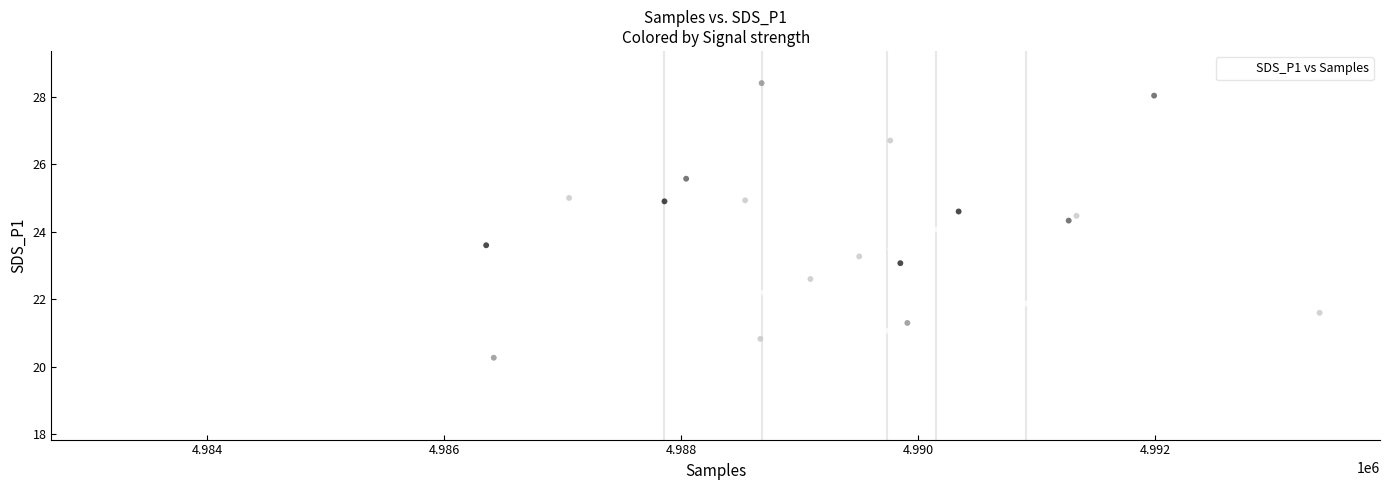

What is the range of Y values (max minus min)?

10.5